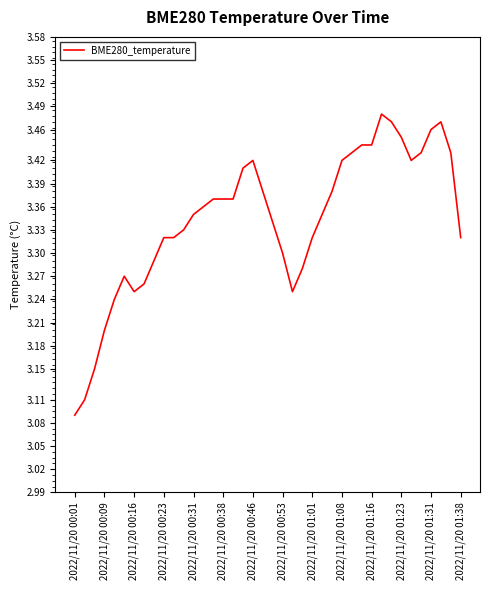

What is the difference between the maximum and second lowest values?

0.4